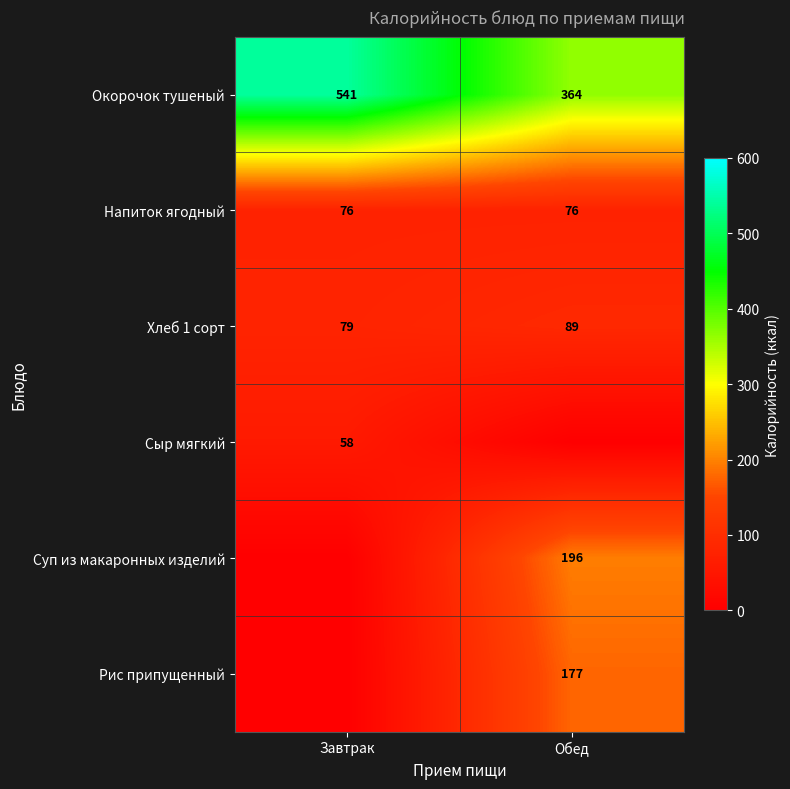

What is the greatest value displayed?

541.0